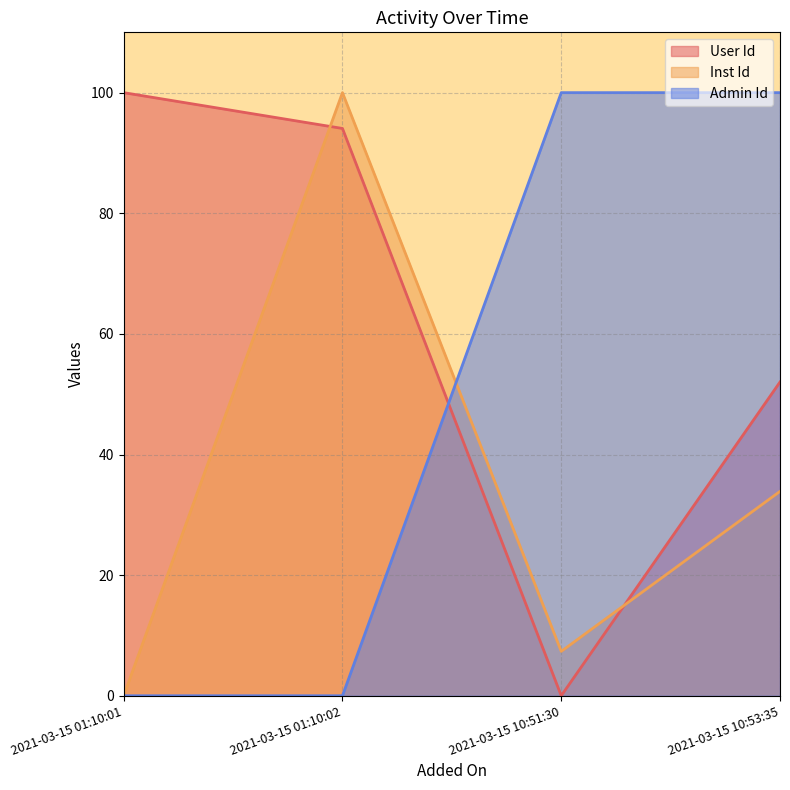

What is the average value of the Admin Id series?

50.0